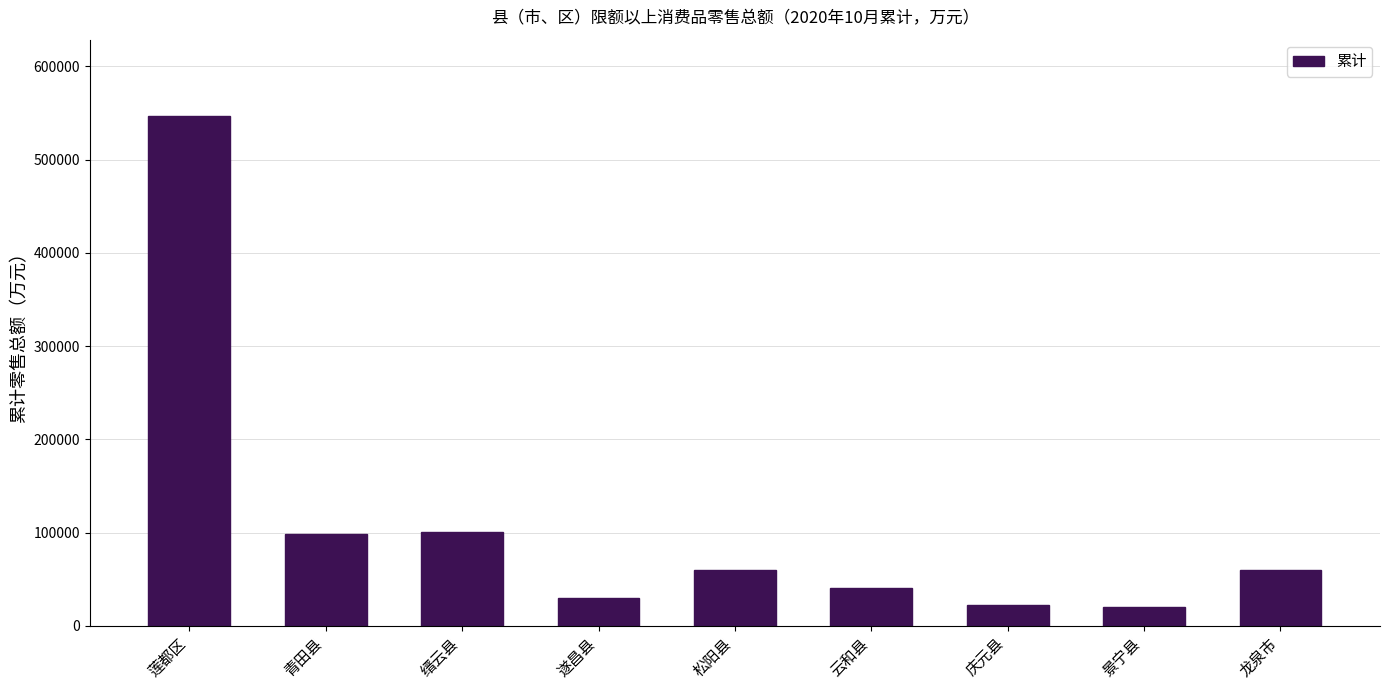

Are the bars grouped side by side (vs. stacked)?

No